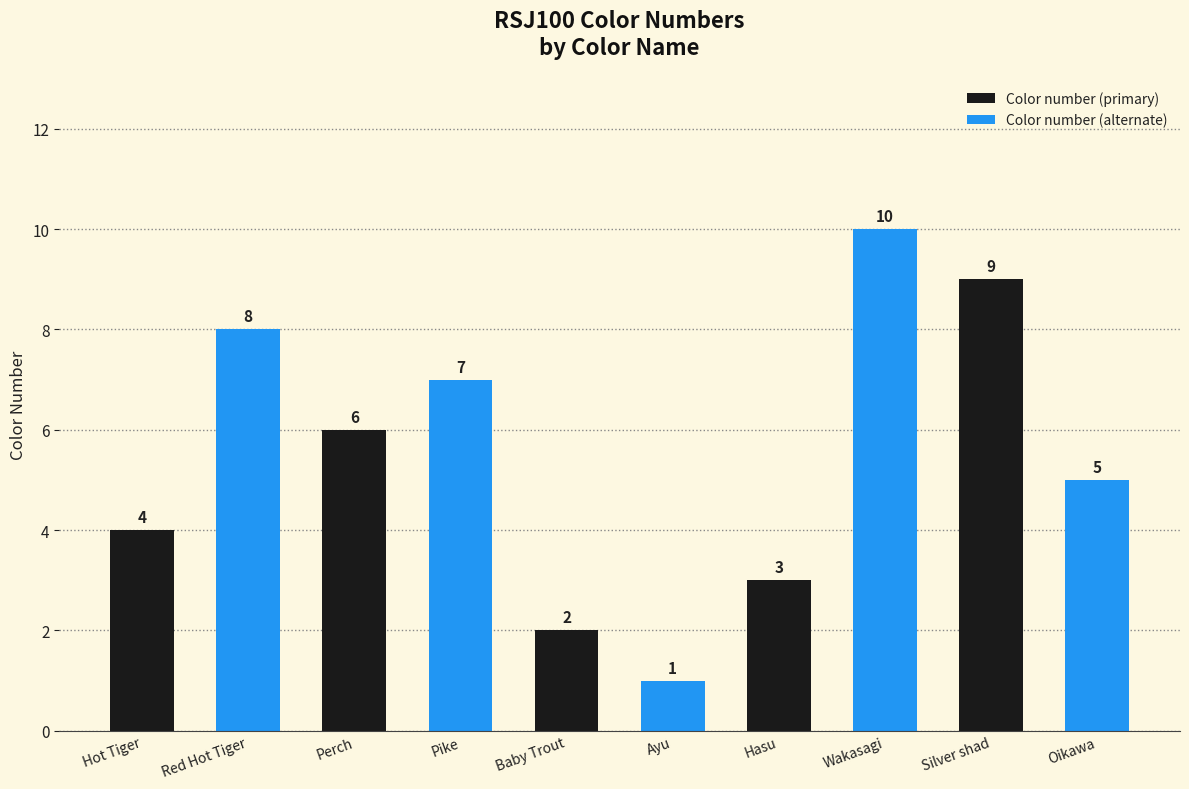

Reading left to right, list all the values displayed in this chart.

Color number (primary): 4	6	2	3	9
Color number (alternate): 8	7	1	10	5